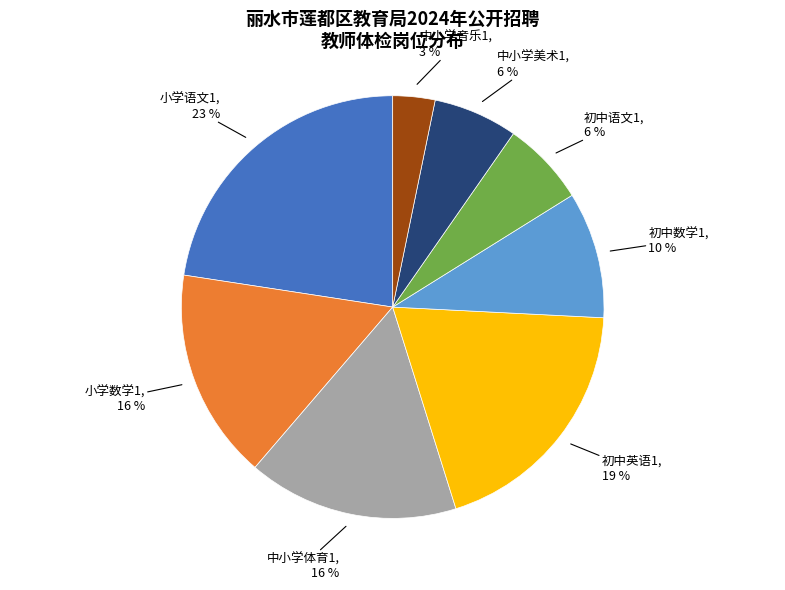

Count the number of slices in the pie.

8